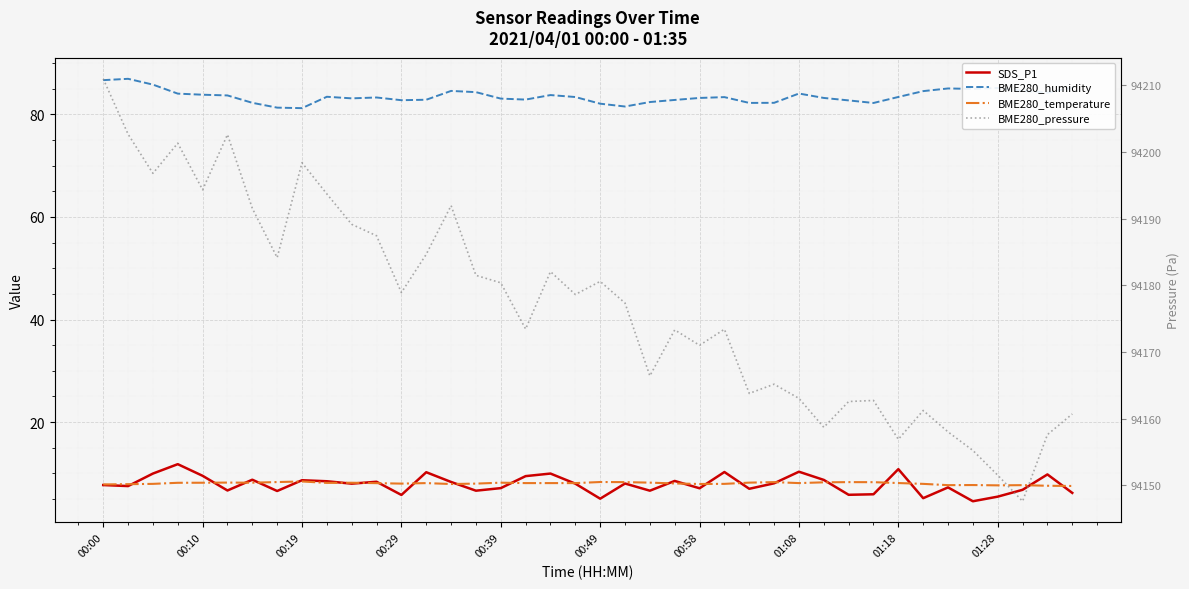

Which series has the largest range (max minus min)?

BME280_pressure